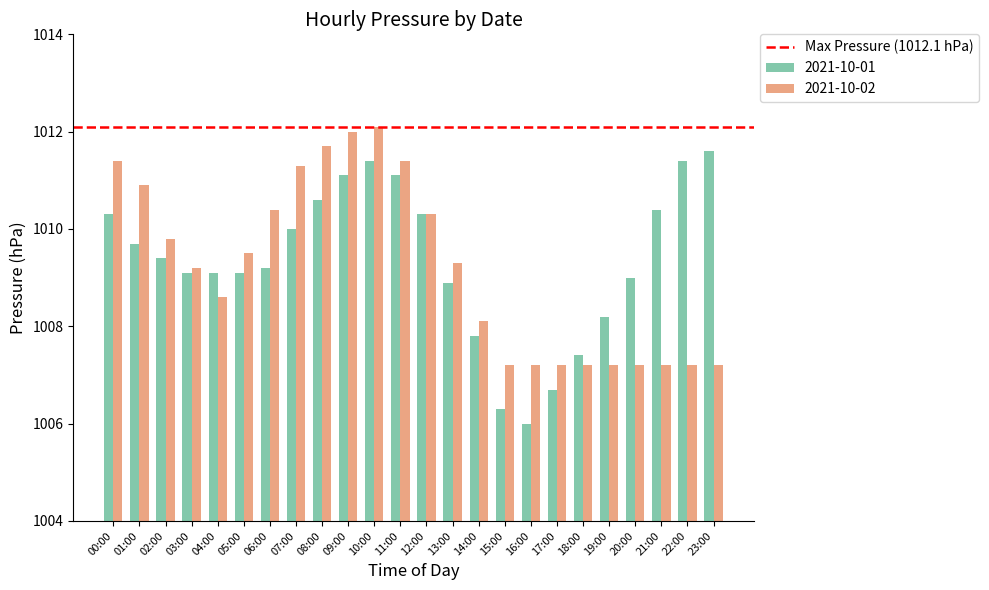

How many data points in 2021-10-02 are above 1009?

13